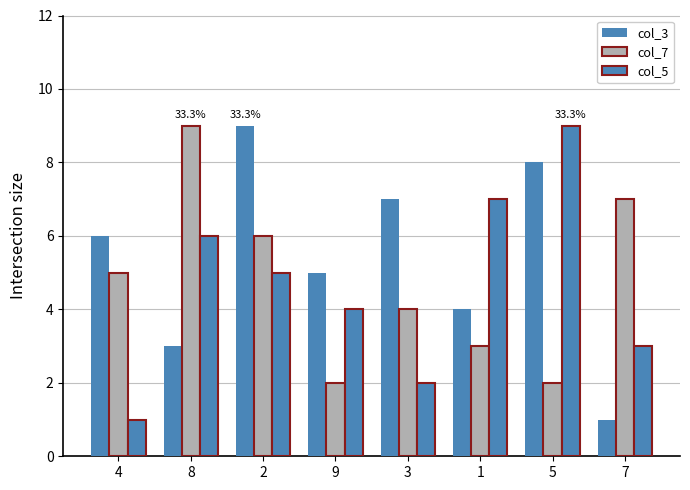

The value of col_5 at 5 is 12. True or false?

False